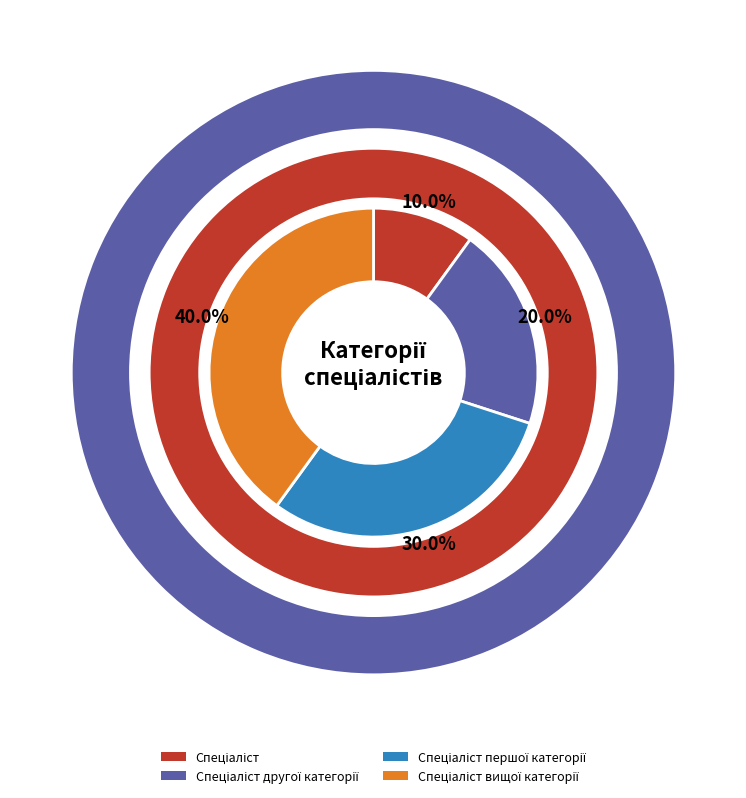

To the nearest percent, what portion does Спеціаліст першої категорії represent?

30%